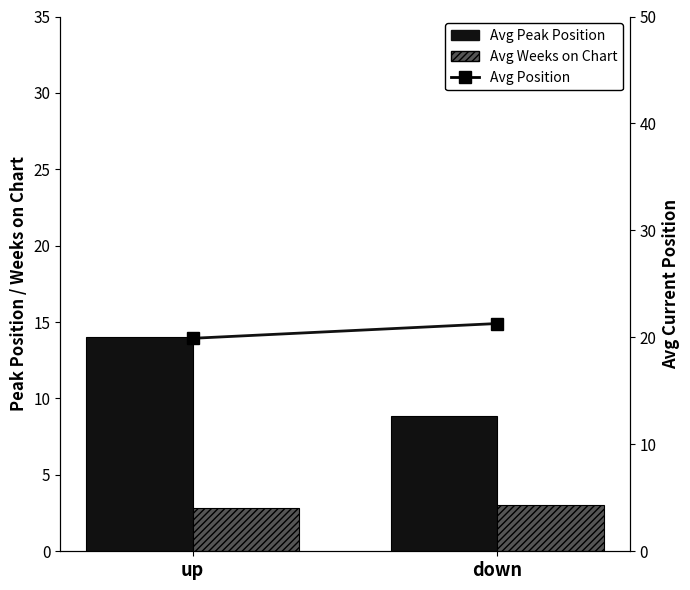

How many groups of bars are there?

2